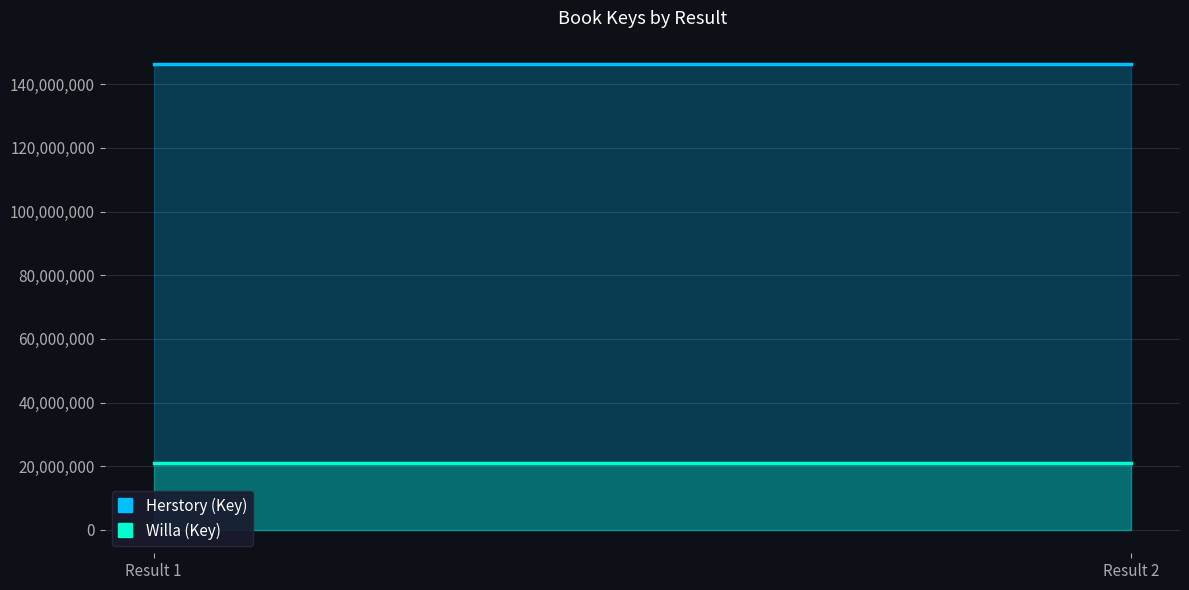

Is it true that Herstory (Key) equals 146343027 at Result 1?

True